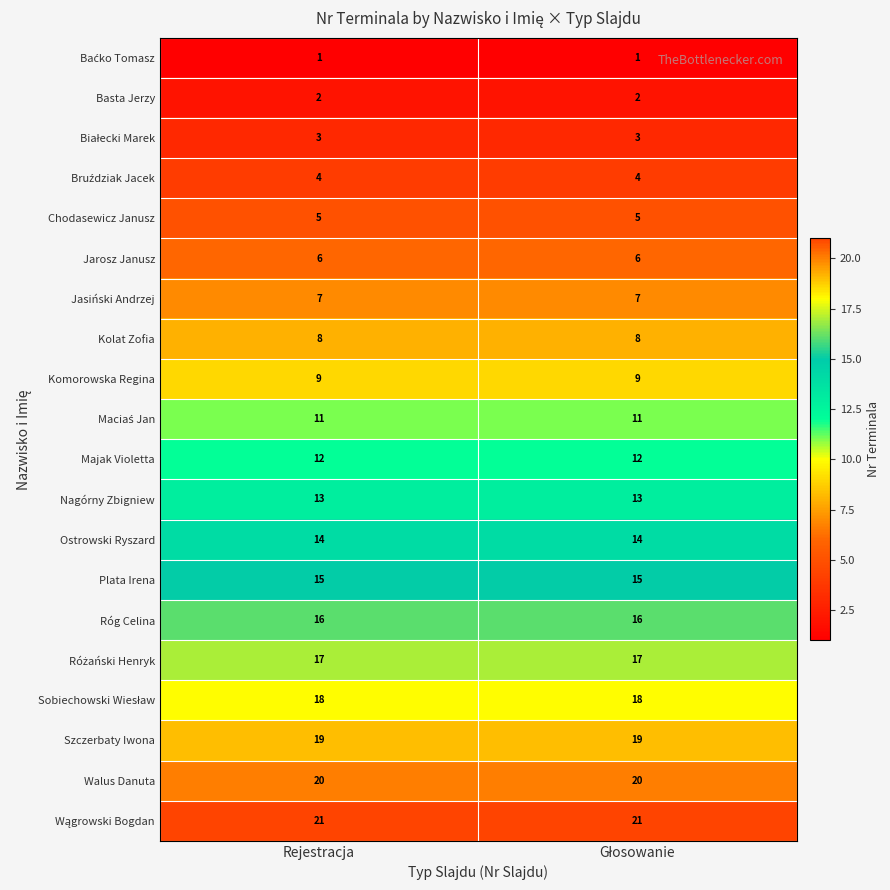

What is the spread (max minus min) of values at Rejestracja?

20